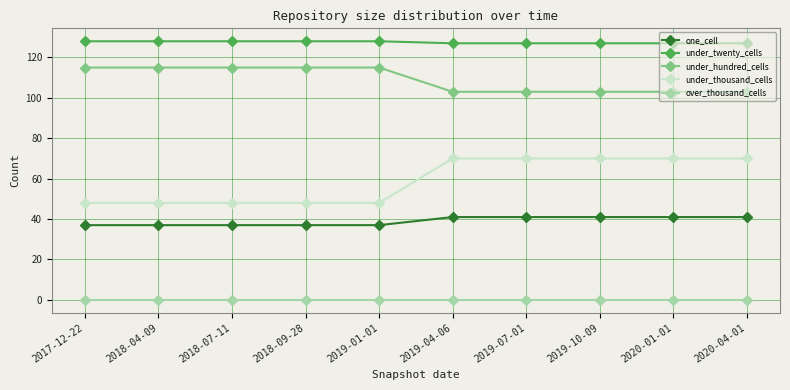

Reading right to left, transcribe all the data shown in this chart.

one_cell: 2020-04-01=41	2020-01-01=41	2019-10-09=41	2019-07-01=41	2019-04-06=41	2019-01-01=37	2018-09-28=37	2018-07-11=37	2018-04-09=37	2017-12-22=37
under_twenty_cells: 2020-04-01=127	2020-01-01=127	2019-10-09=127	2019-07-01=127	2019-04-06=127	2019-01-01=128	2018-09-28=128	2018-07-11=128	2018-04-09=128	2017-12-22=128
under_hundred_cells: 2020-04-01=103	2020-01-01=103	2019-10-09=103	2019-07-01=103	2019-04-06=103	2019-01-01=115	2018-09-28=115	2018-07-11=115	2018-04-09=115	2017-12-22=115
under_thousand_cells: 2020-04-01=70	2020-01-01=70	2019-10-09=70	2019-07-01=70	2019-04-06=70	2019-01-01=48	2018-09-28=48	2018-07-11=48	2018-04-09=48	2017-12-22=48
over_thousand_cells: 2020-04-01=0	2020-01-01=0	2019-10-09=0	2019-07-01=0	2019-04-06=0	2019-01-01=0	2018-09-28=0	2018-07-11=0	2018-04-09=0	2017-12-22=0